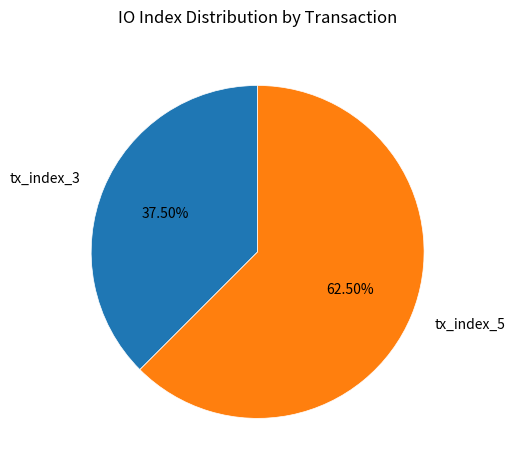

Is the sum of tx_index_5 and tx_index_3 greater than half?

Yes